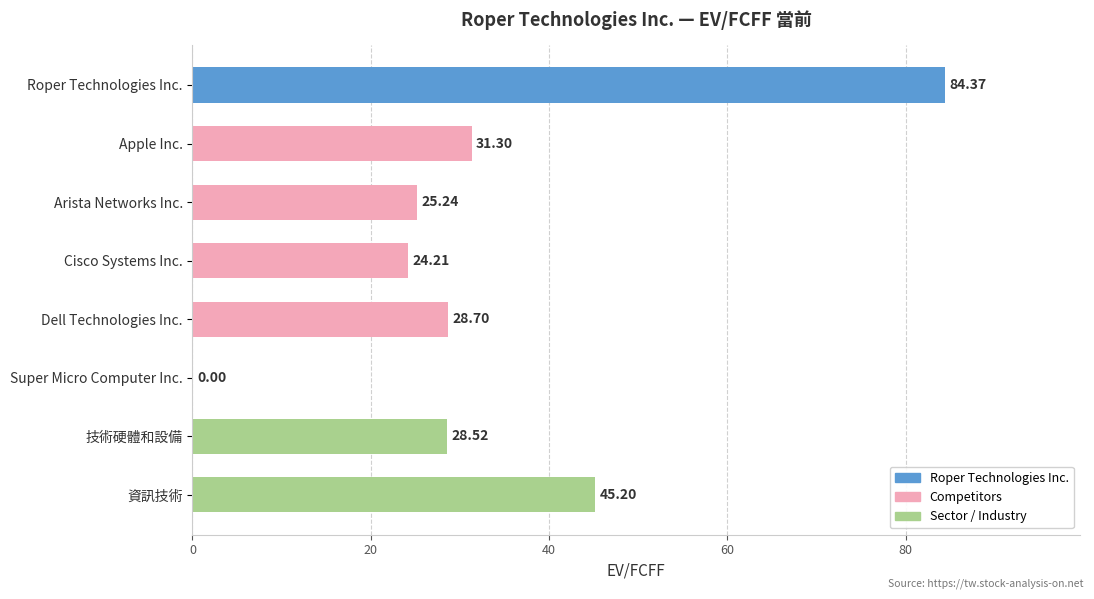

What is the sum of all values?

267.5